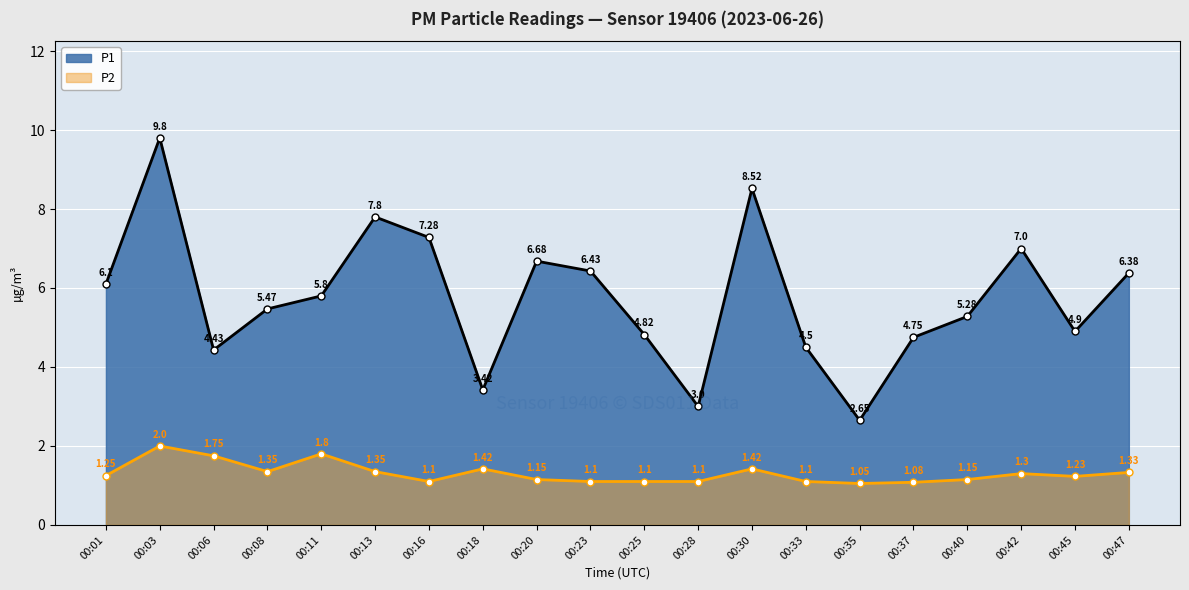

What is the average value of the P2 series?

1.3